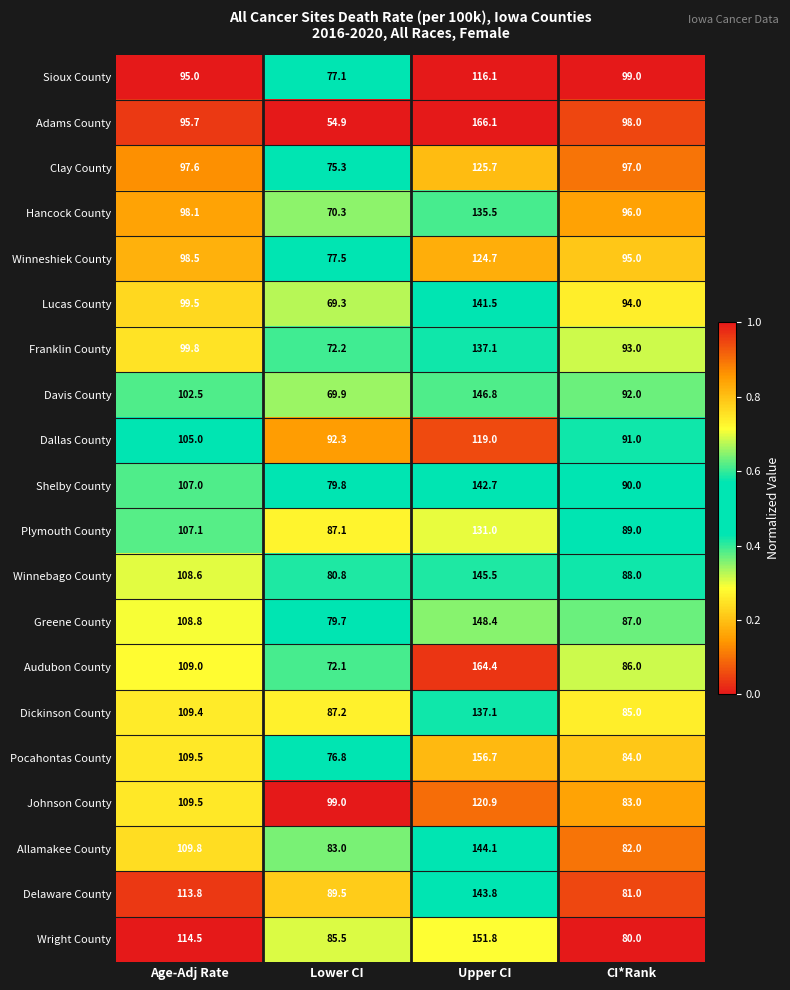

True or false: Shelby County has a value of 188.2 at Upper CI.

False